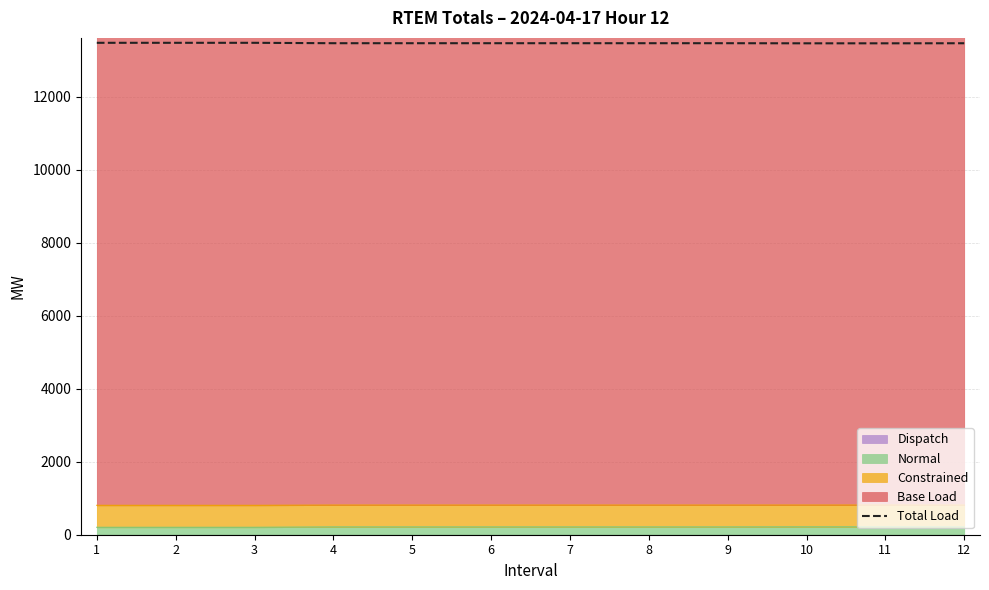

What is the approximate value at 10?

13470.9